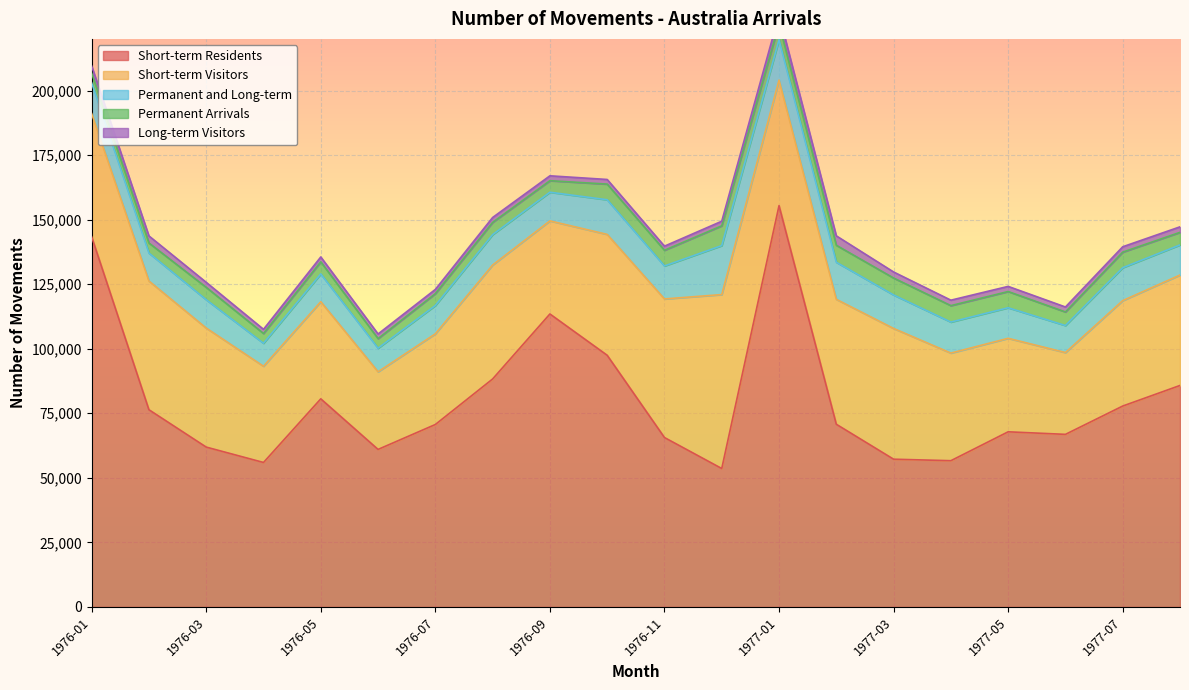

Which series has the largest total across all categories?

Short-term Residents